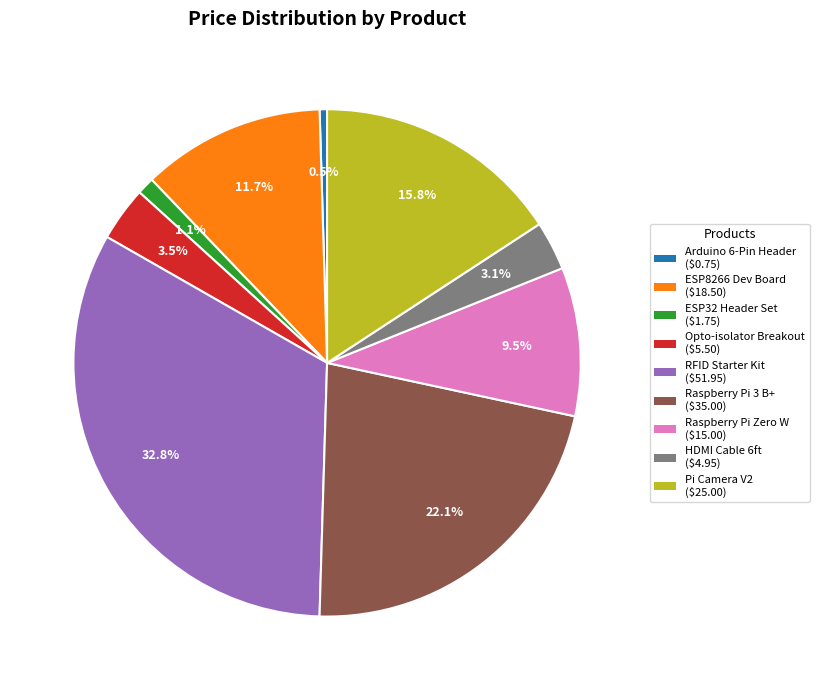

Is there a majority slice in this chart?

No